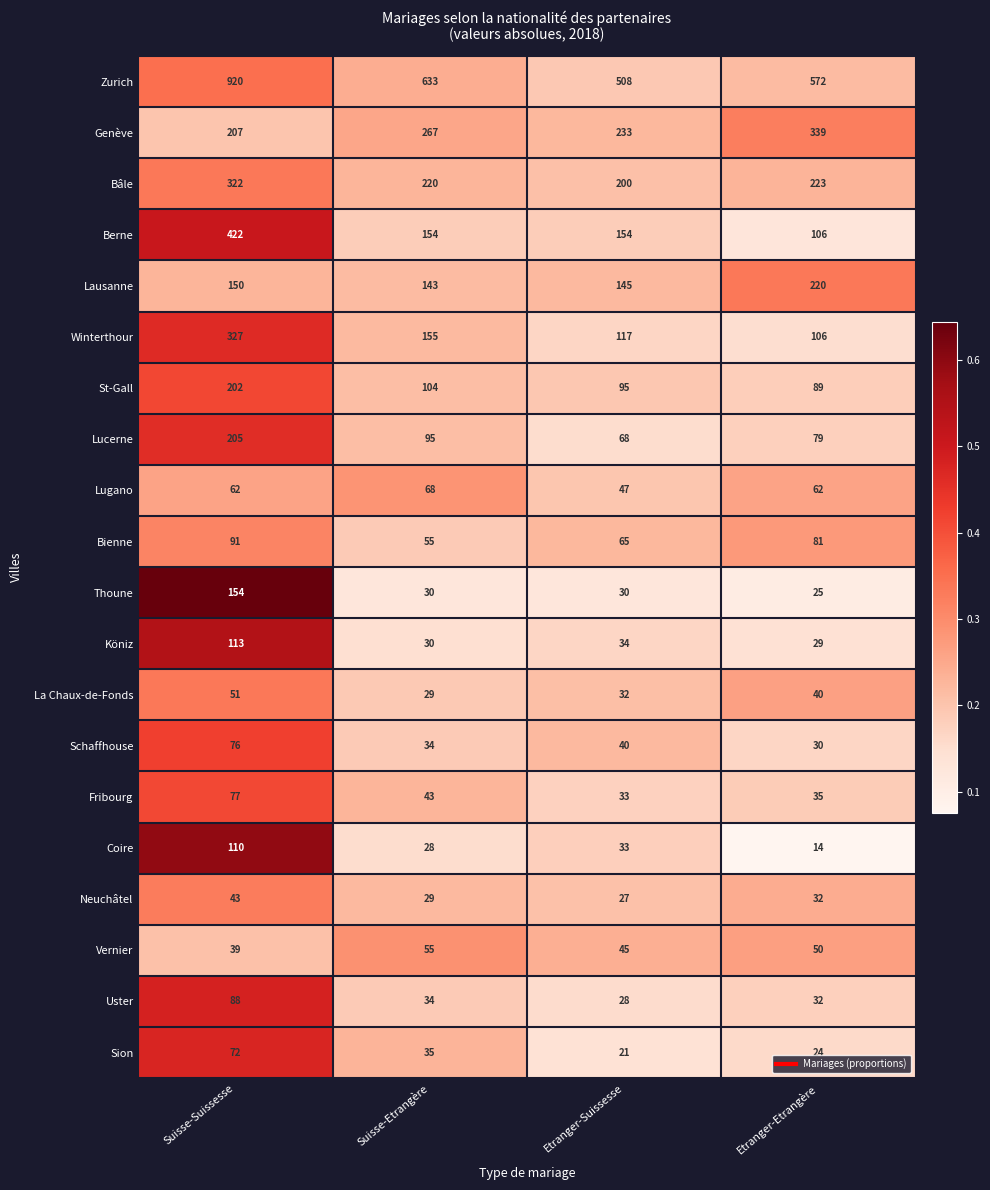

What is the total value across all series at Suisse-Etrangère?

2241